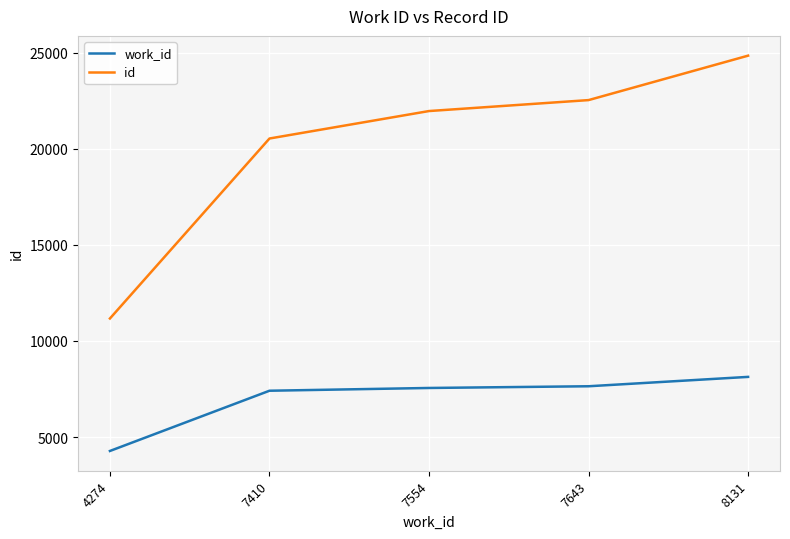

What is the difference between the maximum and minimum values in the id series?

13685